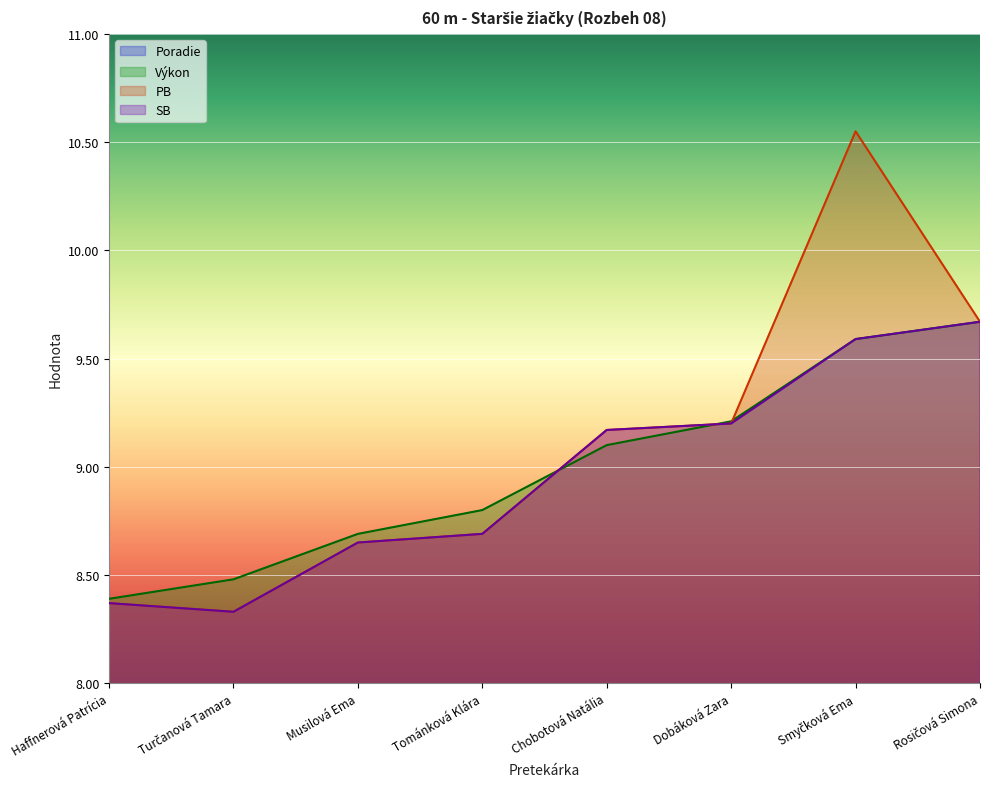

The value of PB at Chobotová Natália is 9.2. True or false?

True